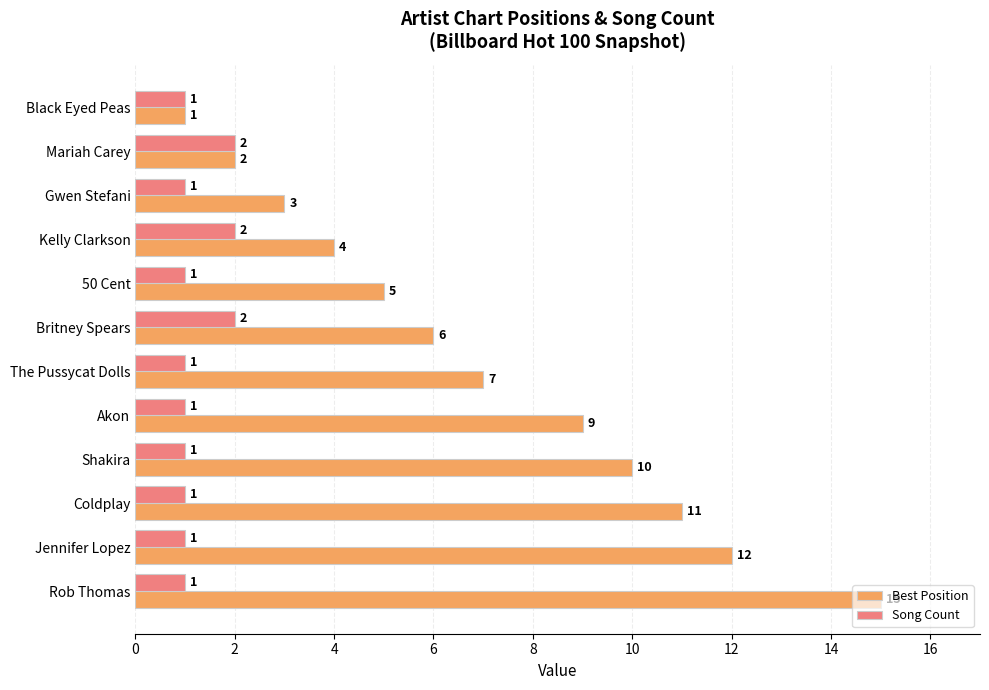

Which series has the widest spread of values?

Best Position